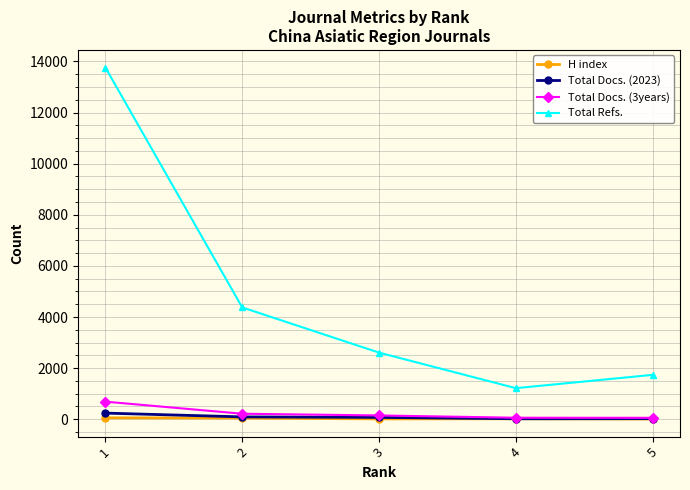

True or false: Total Refs. has more than 1 points higher than both neighbors.

False